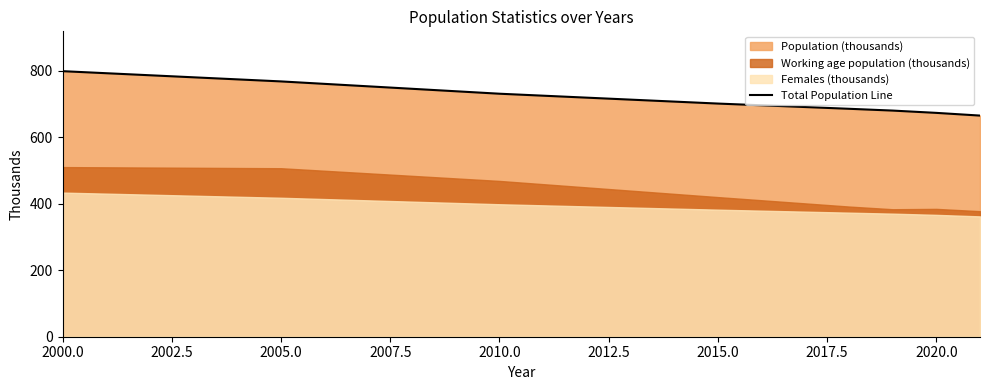

What is the label of the 3rd point from the left?

2010.0